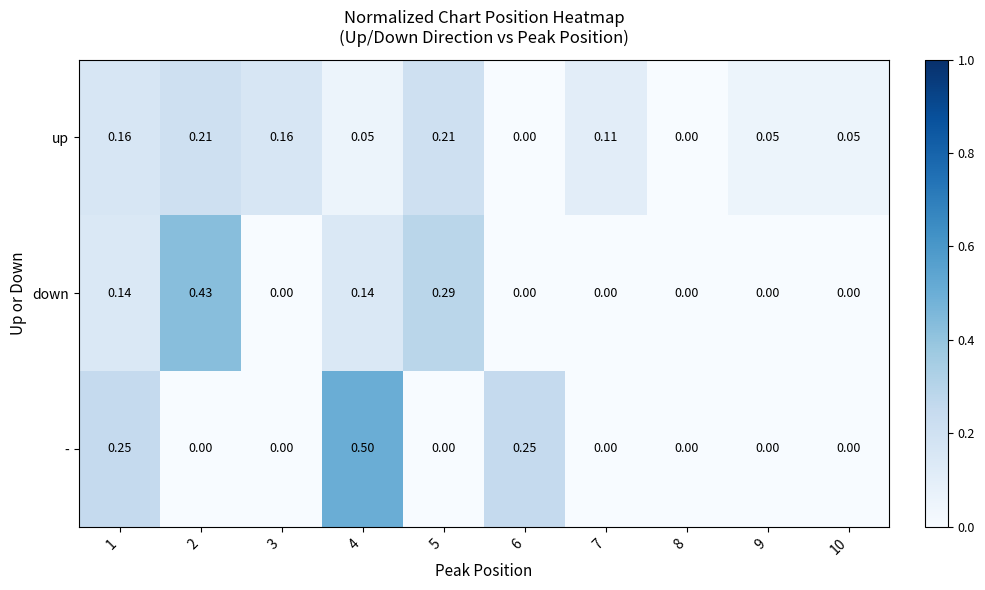

Between 2 and 4, which series saw the biggest shift?

-